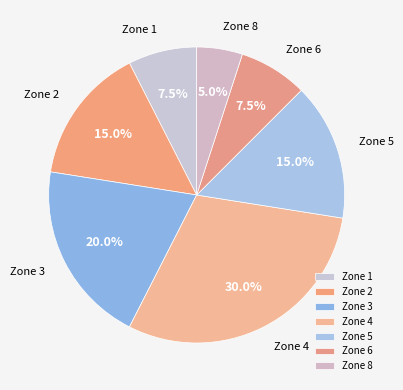

To the nearest percent, what is the average slice percentage?

14%